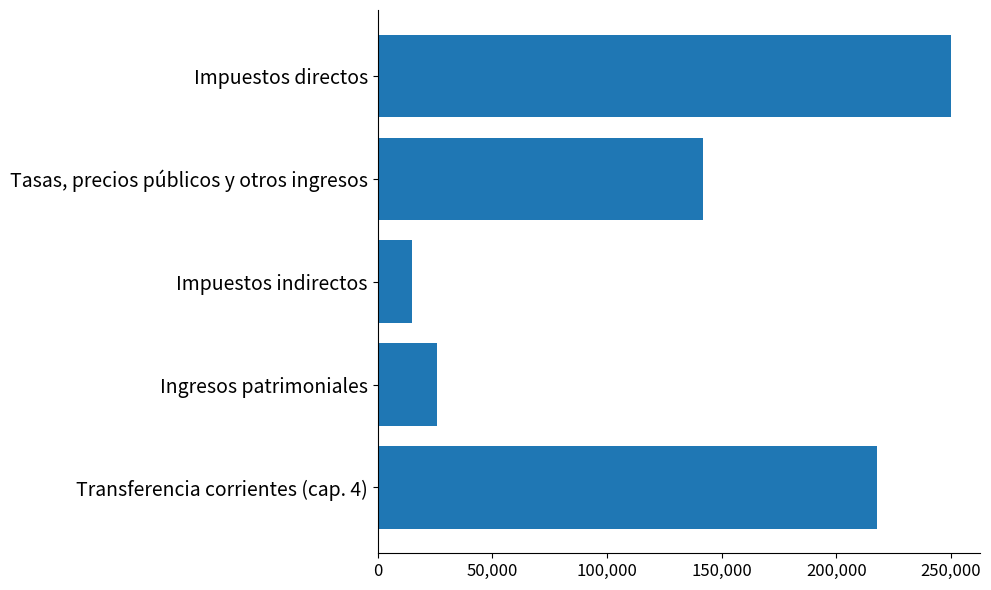

What is the difference between the second highest and minimum values?

202761.8